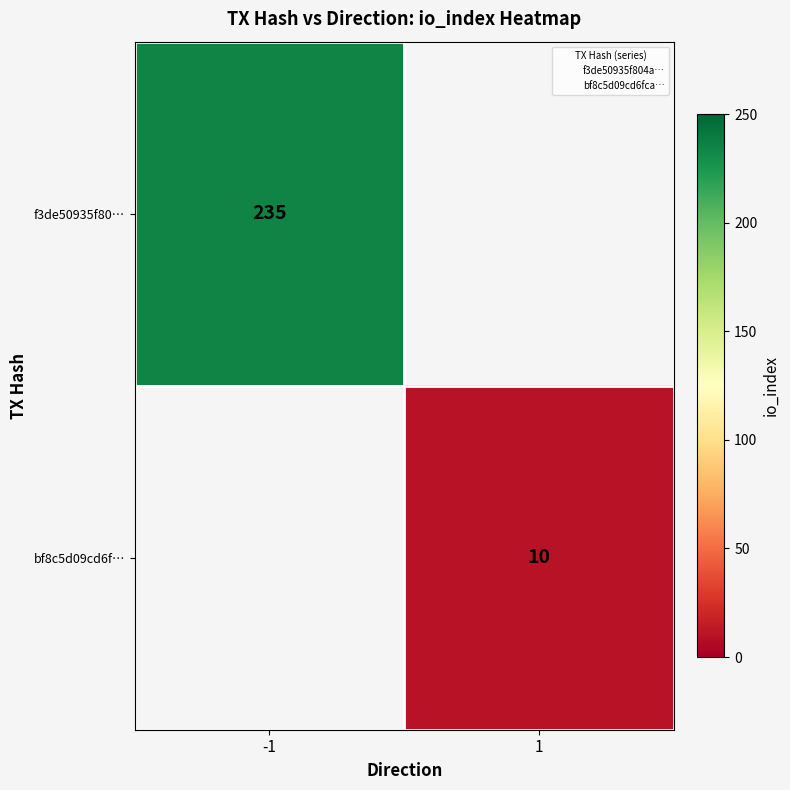

Count the number of data series in this chart.

2